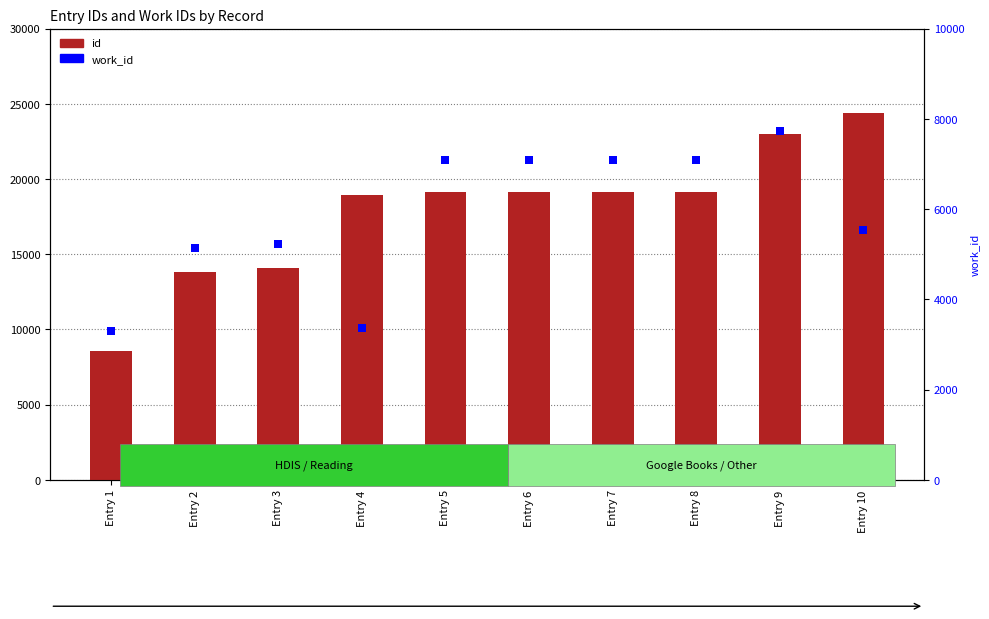

What are all the series names shown in the legend?

id, work_id